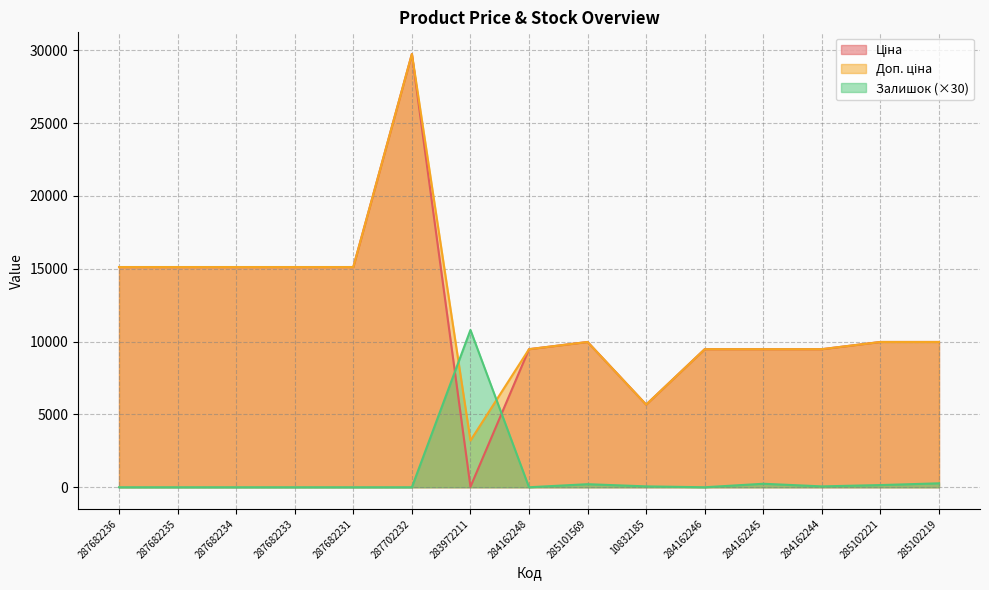

Count the number of data series in this chart.

3